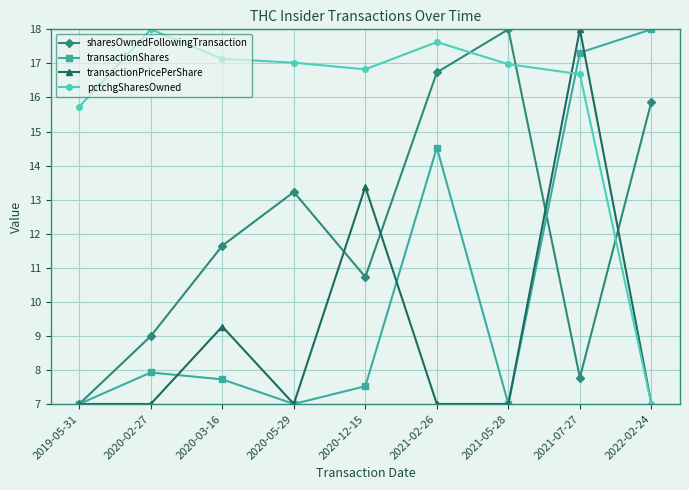

Is this an area chart (filled region under the line)?

No